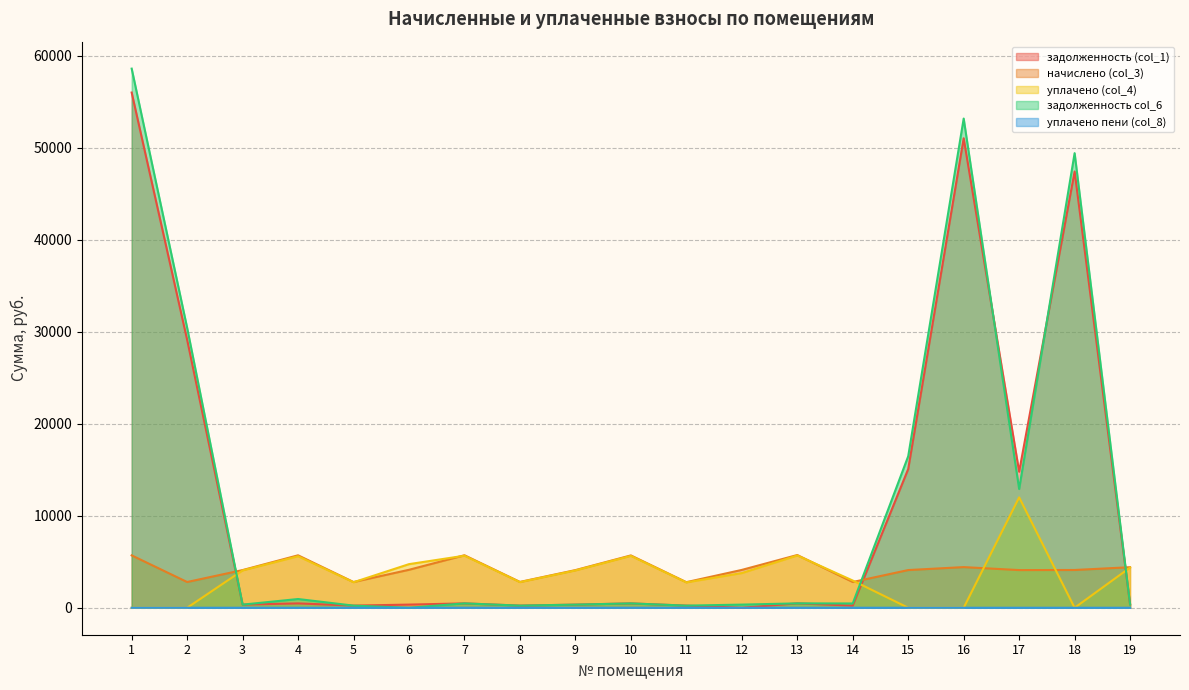

How many positive values does the задолженность col_6 series have?

18